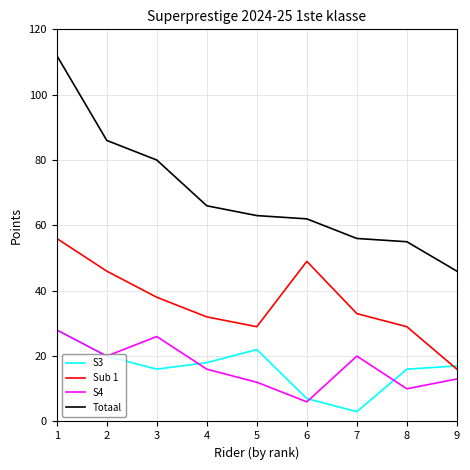

True or false: Totaal and Sub 1 cross at least once.

False